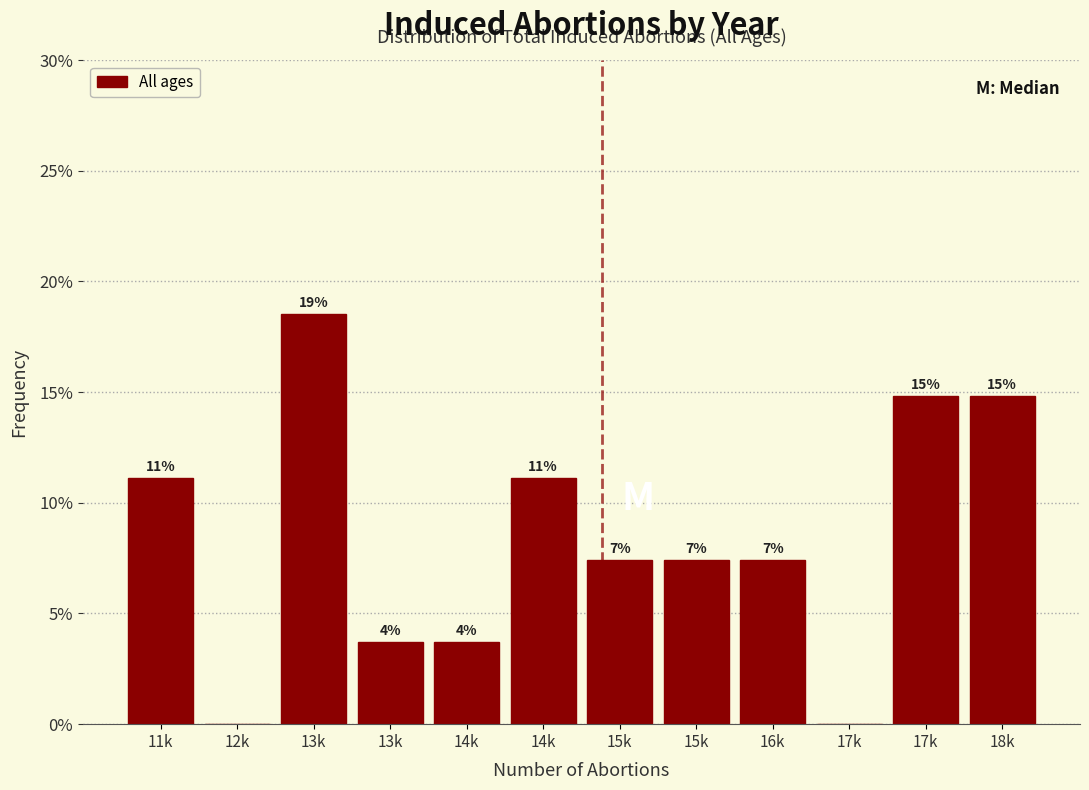

Are the bars horizontal?

No